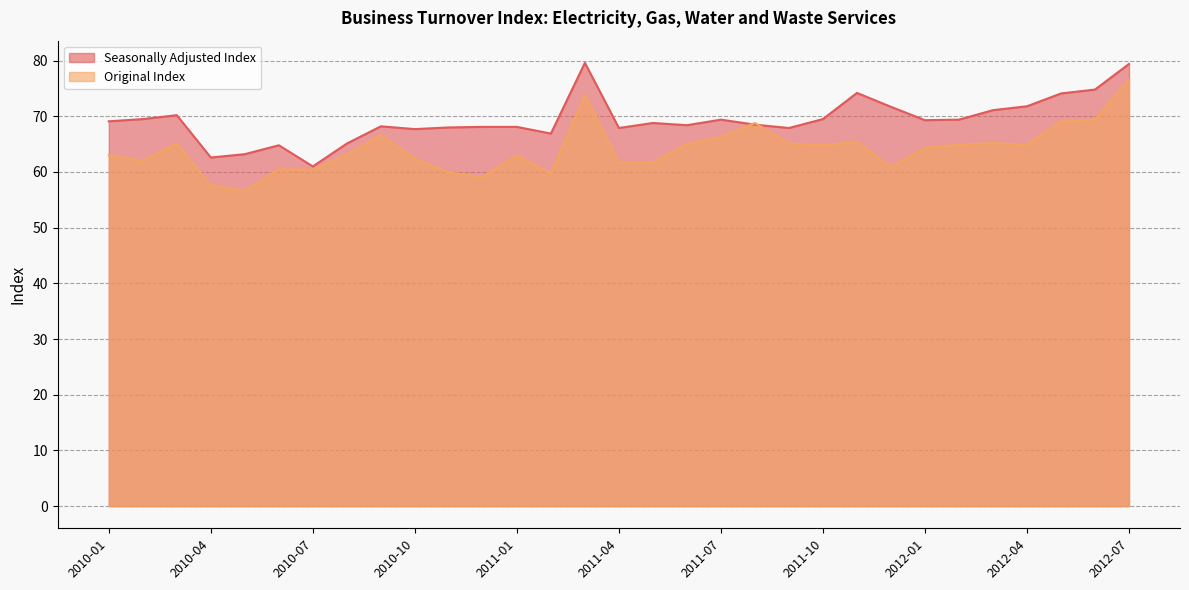

At which category does Original Index reach its first local valley?

2010-02